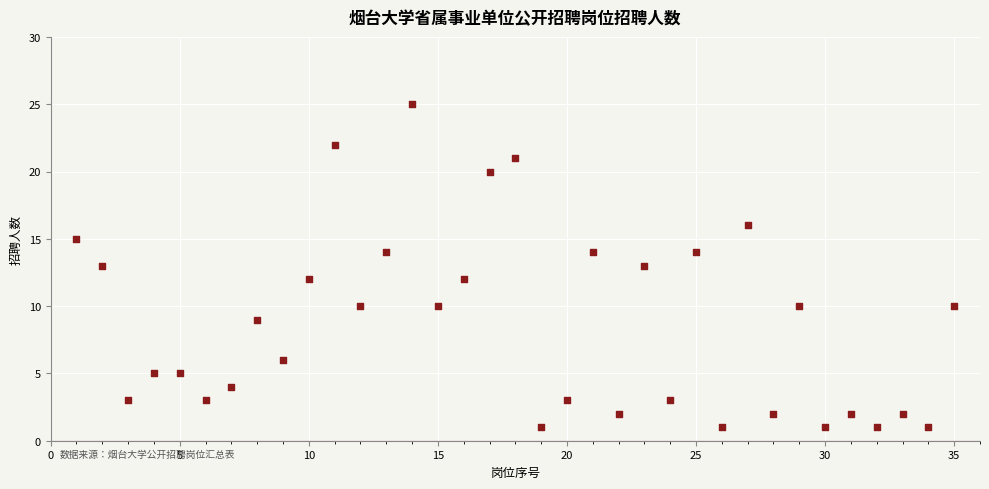

What is the range of X values (max minus min)?

34